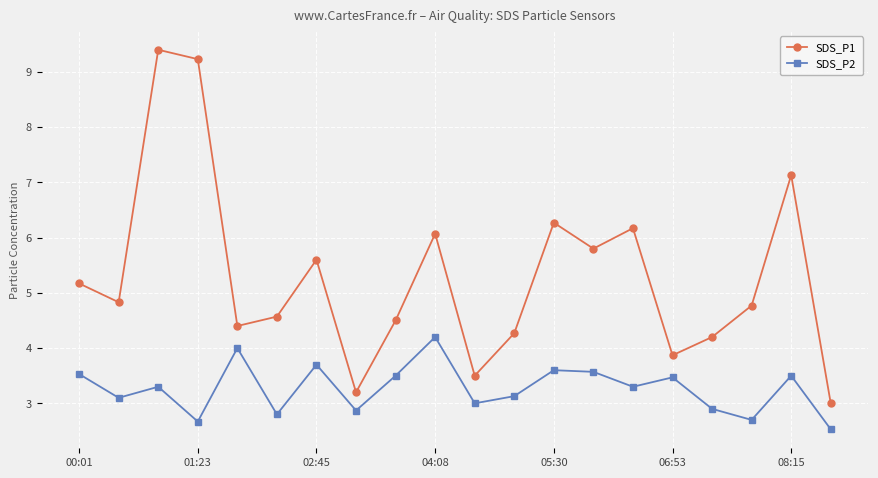

How many data points in SDS_P1 are above 4?

16